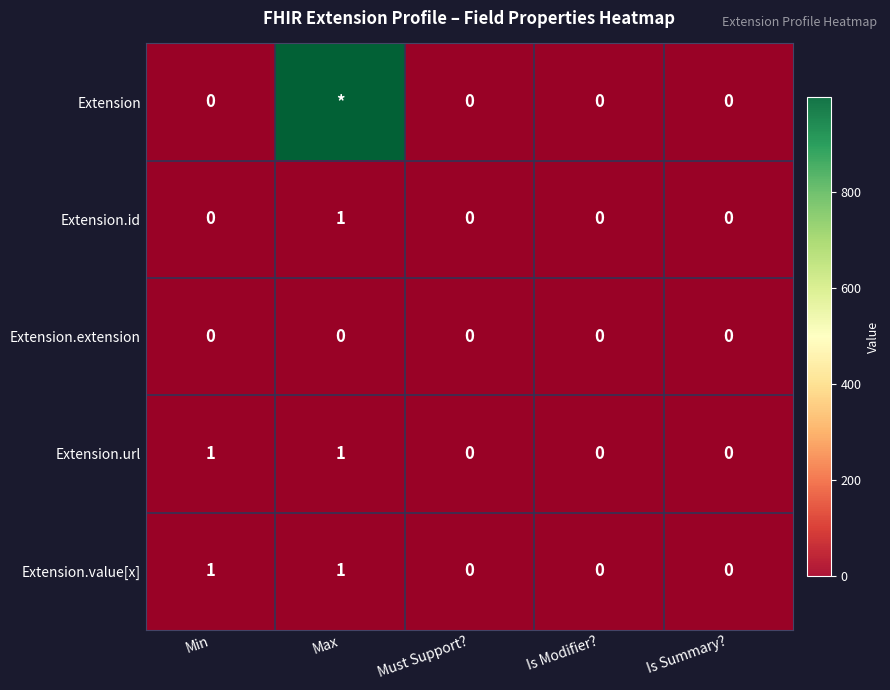

The value of Extension.url at Min is 1. True or false?

True